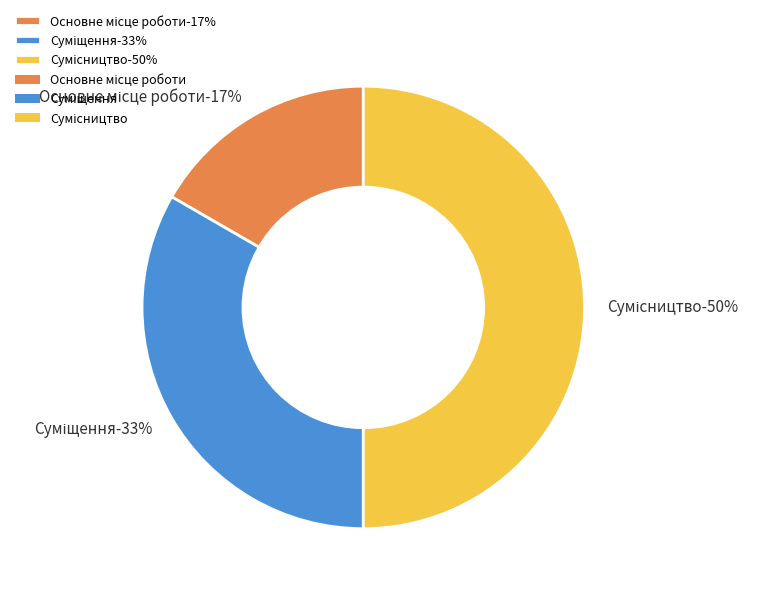

Between Сумісництво and Суміщення, which is larger?

Сумісництво